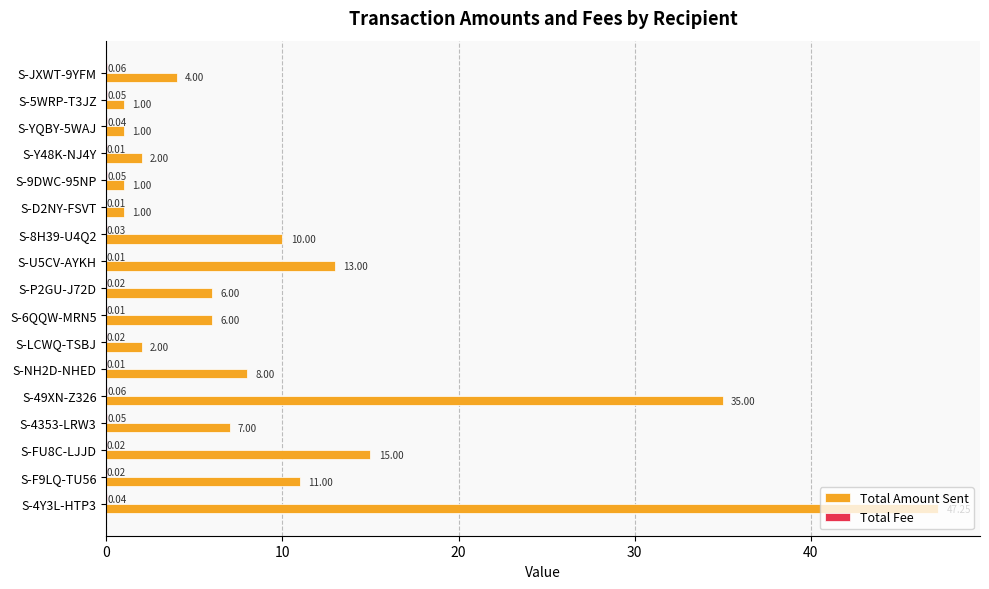

How many data points does each series have?

17